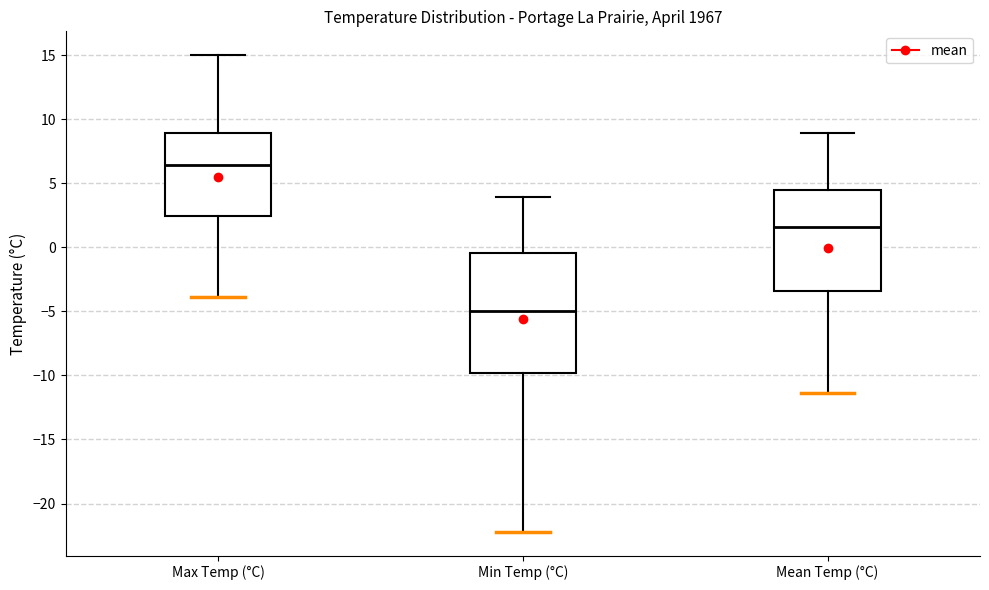

Reading left to right, transcribe this box plot: for each box, give where its median line is, the range the box spans, and where its two whiskers end, as read against the y-axis. The values are not printed on the chart, so give them approximately, as read against the axis.

Max Temp (°C): median 6.5, box 2.5 to 9.0, whiskers -4.0 to 15.0
Min Temp (°C): median -5.0, box -10.0 to -0.5, whiskers -22.0 to 4.0
Mean Temp (°C): median 1.5, box -3.5 to 4.5, whiskers -11.5 to 9.0